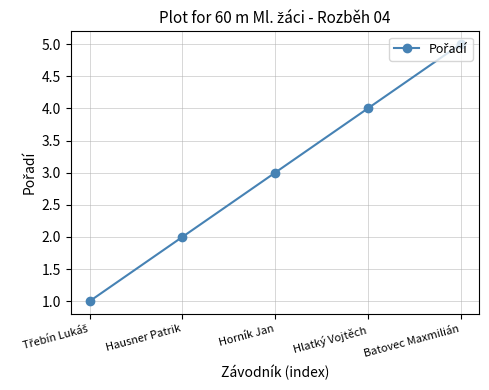

At which label is the value closest to 3?

Horník Jan